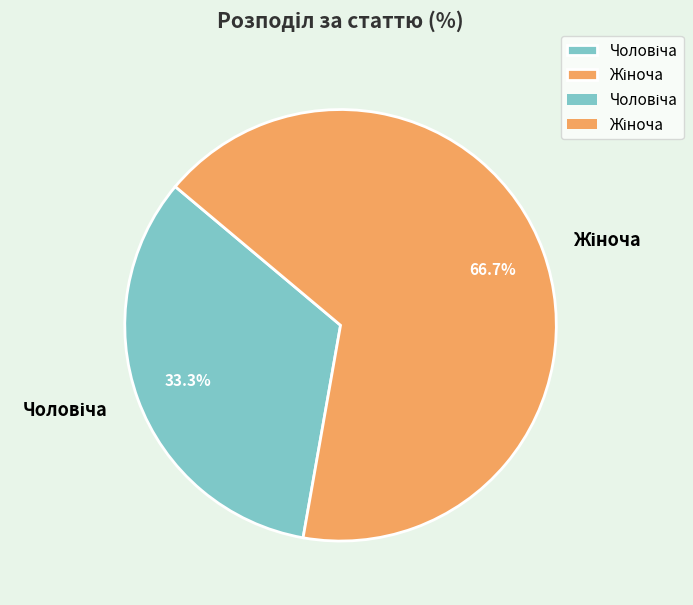

Does any single category account for the majority?

Yes